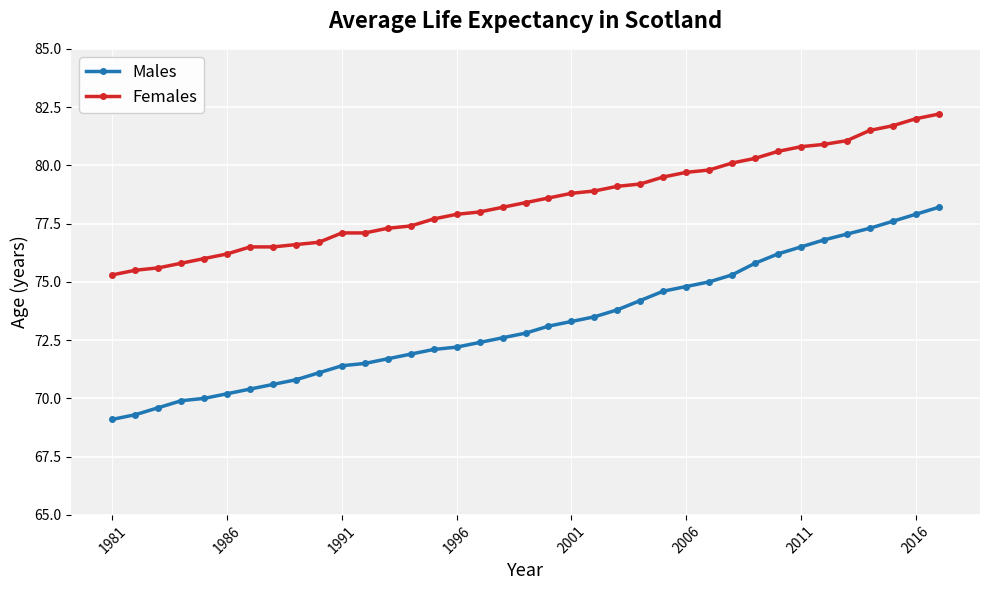

True or false: Males has more than 2 interior local peaks.

False